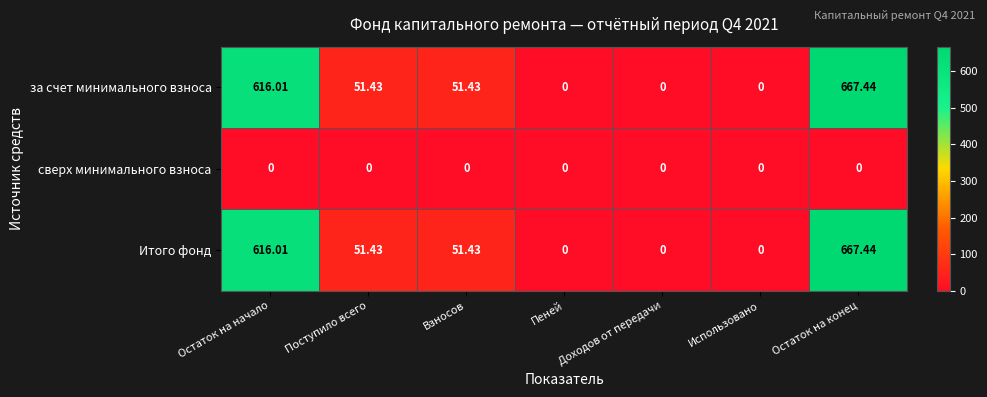

At which category does the chart reach its peak across all series?

Остаток на конец